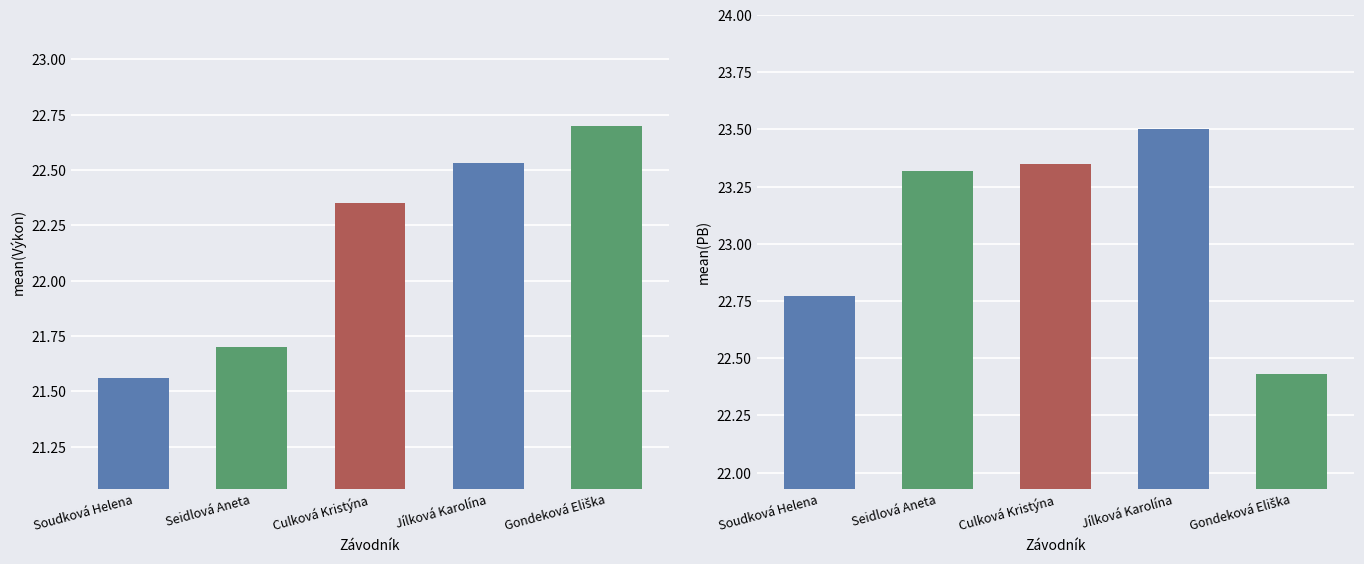

True or false: PB has a value of 39.5 at Gondeková Eliška.

False